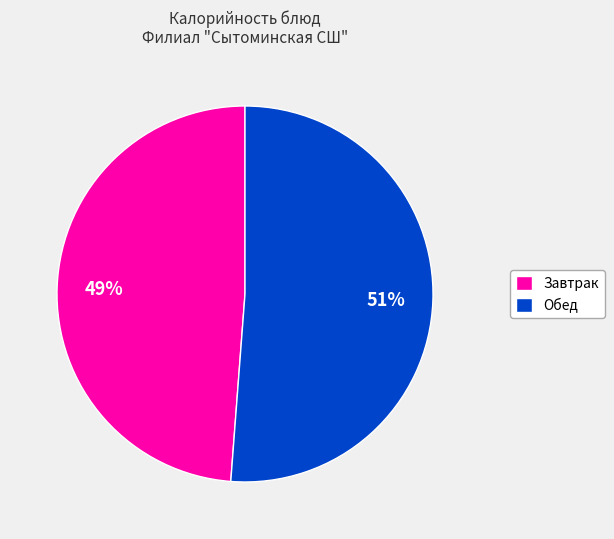

Do Обед and Завтрак together represent more than half of the pie?

Yes